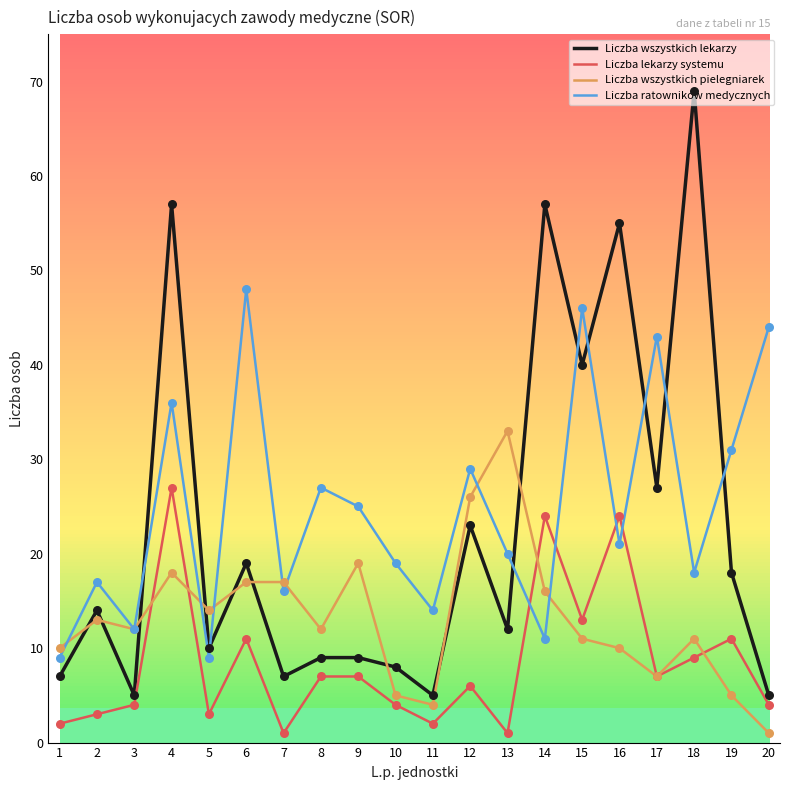

Which series has the largest total across all categories?

Liczba ratownikow medycznych